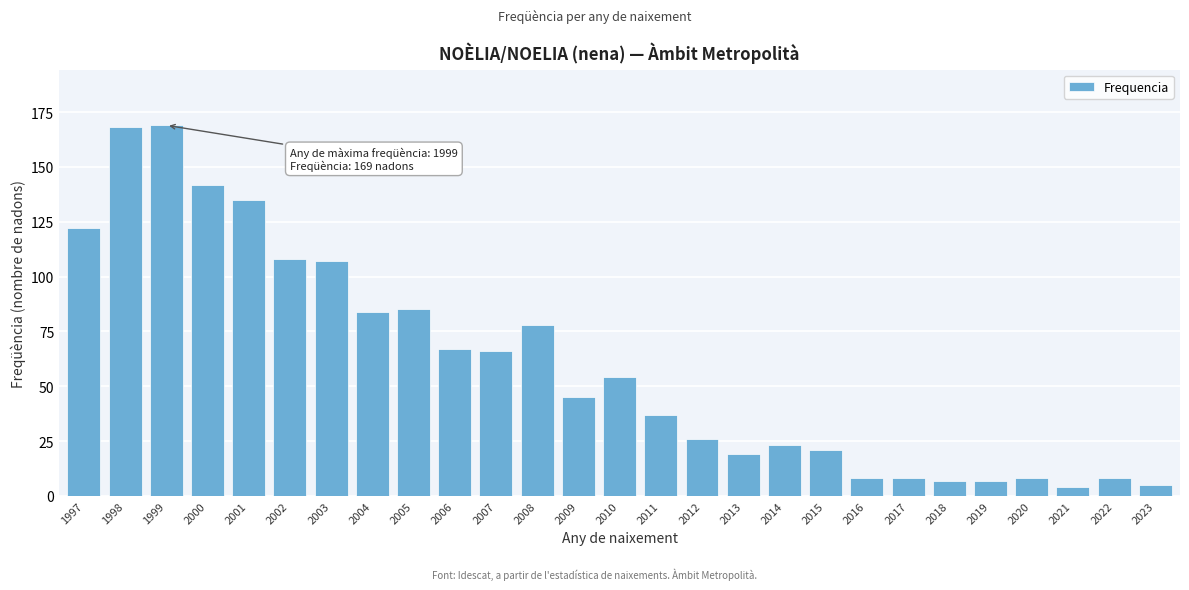

Reading left to right, what are all the values shown in this chart?

1997=122	1998=168	1999=169	2000=142	2001=135	2002=108	2003=107	2004=84	2005=85	2006=67	2007=66	2008=78	2009=45	2010=54	2011=37	2012=26	2013=19	2014=23	2015=21	2016=8	2017=8	2018=7	2019=7	2020=8	2021=4	2022=8	2023=5